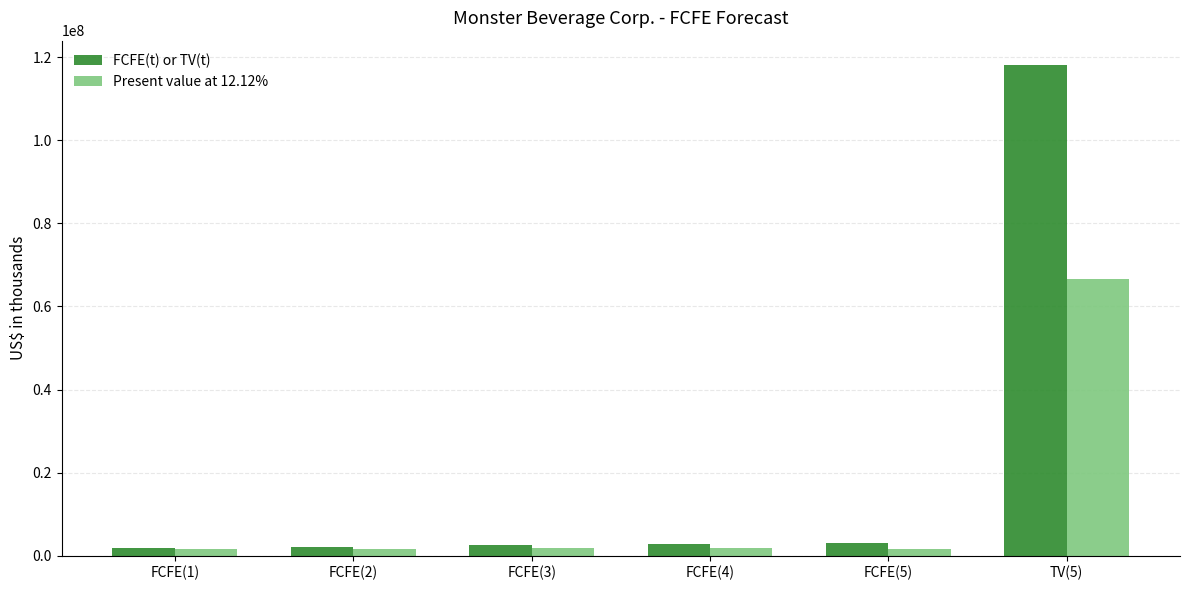

At which category does the chart reach its peak across all series?

TV(5)